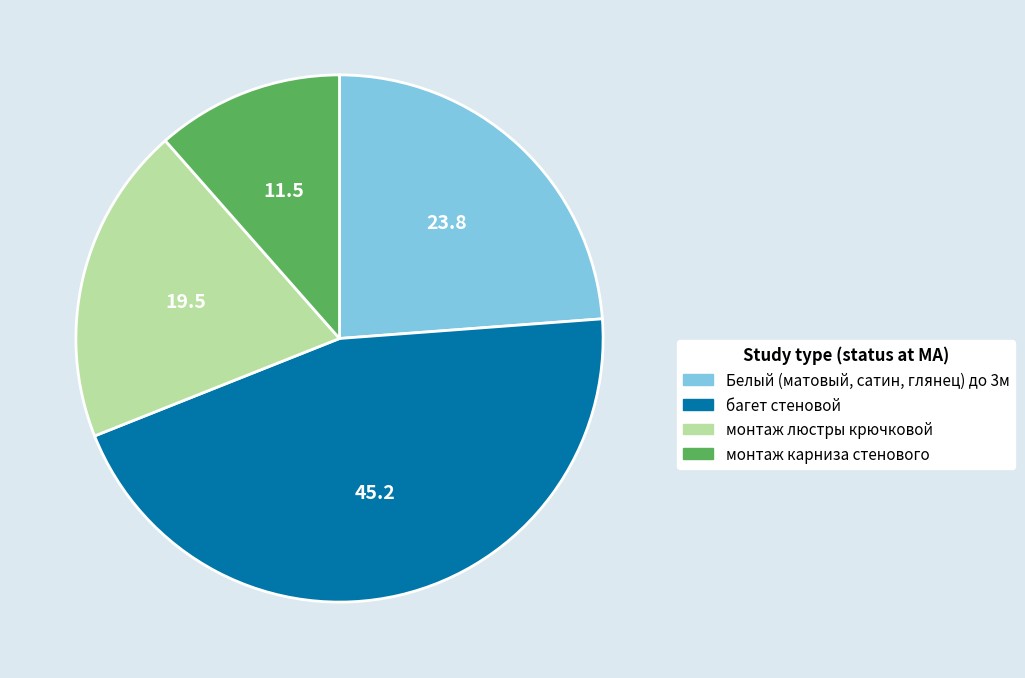

Does any single category account for the majority?

No